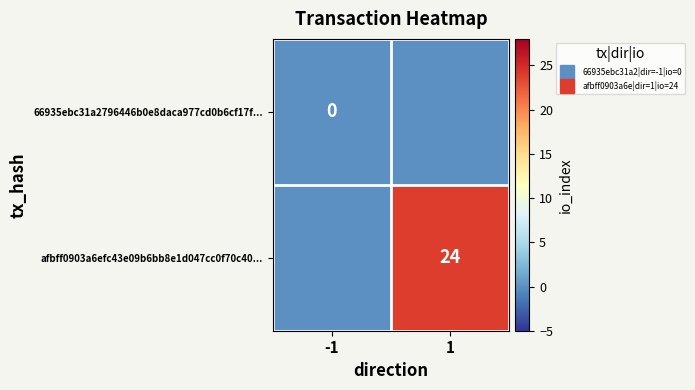

What value does the afbff0903a6efc43e09b6bb8e1d047cc0f70c40... series have at 1?

24